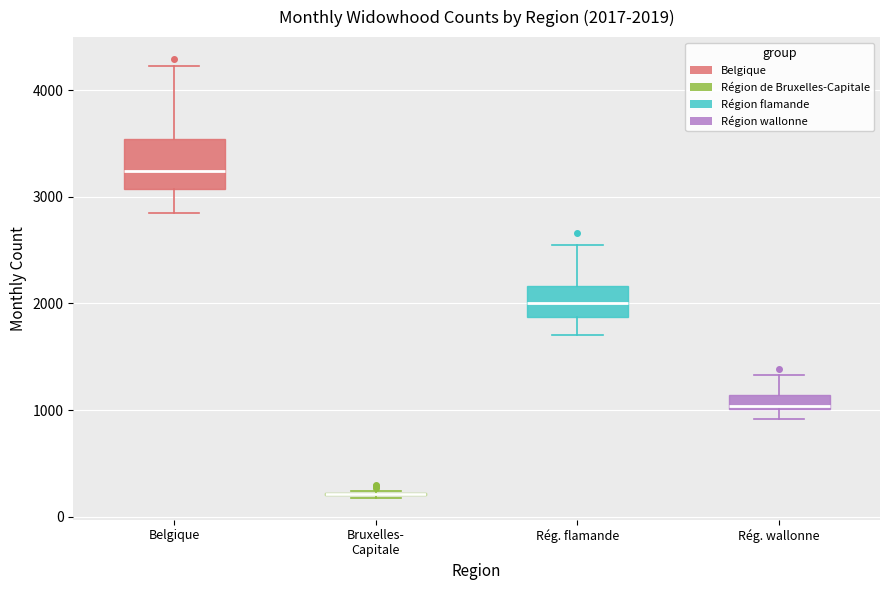

Comparing the boxes themselves (not the whiskers), which one is the tallest?

Belgique